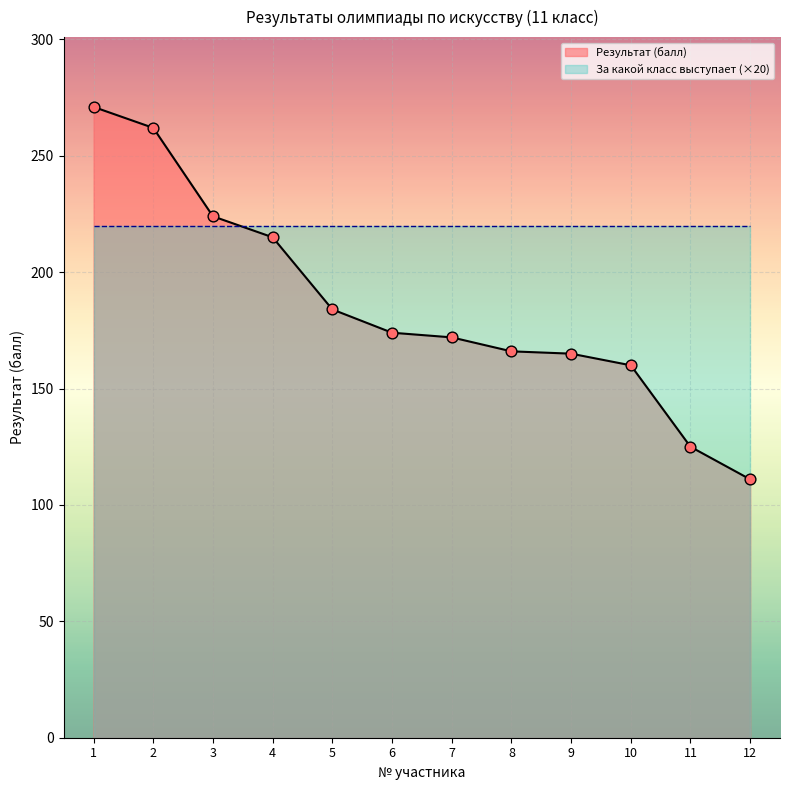

Approximately how many times larger is the value at 7 compared to 2?

0.7